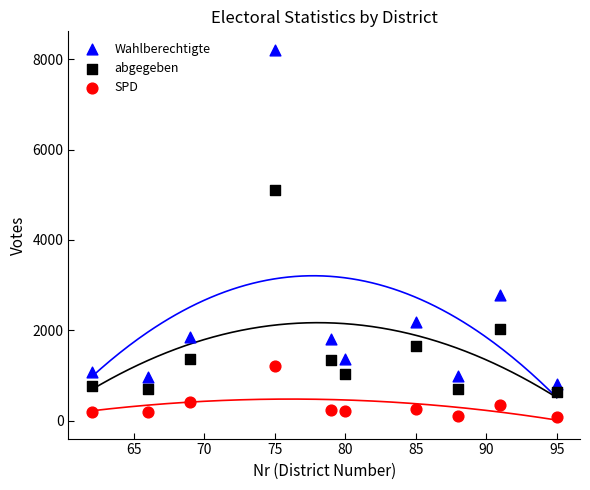

Which series has the widest spread of Y values?

Wahlberechtigte